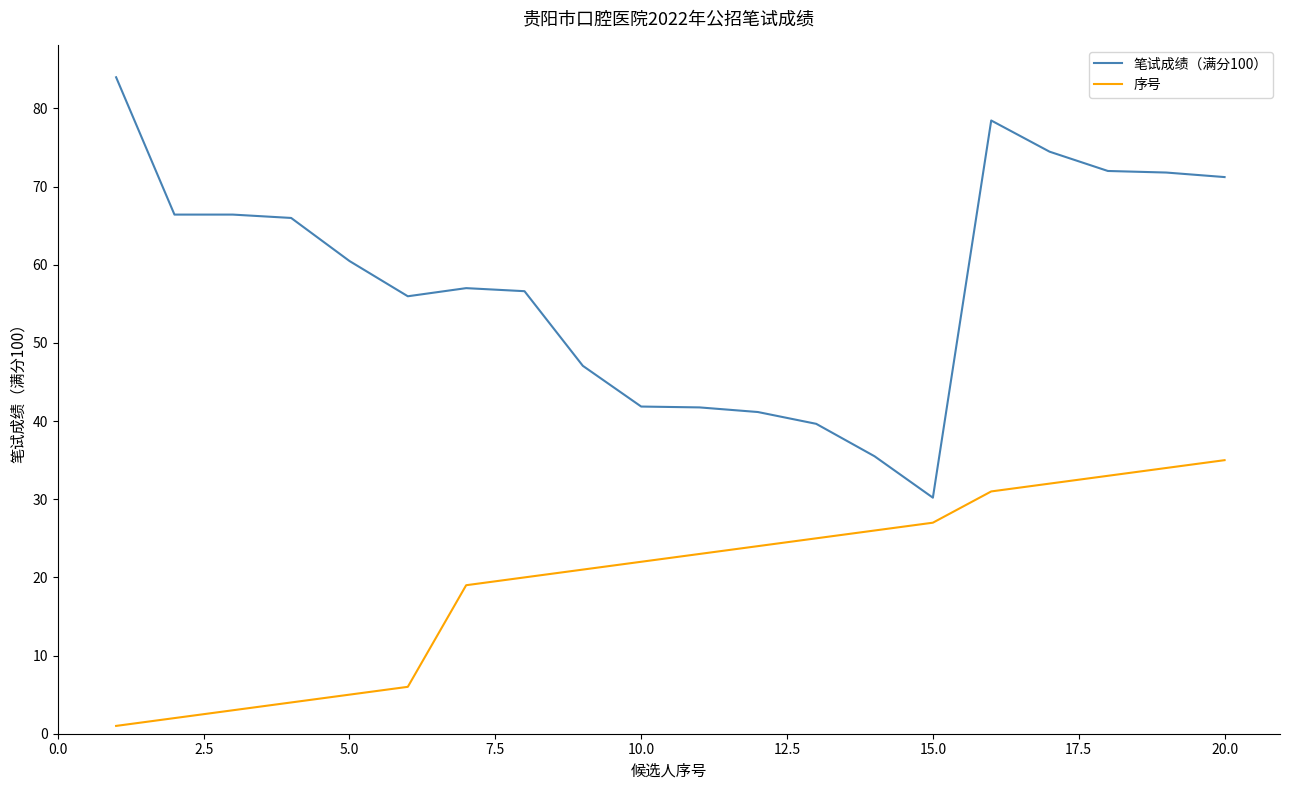

Which series has the largest total across all categories?

笔试成绩（满分100）